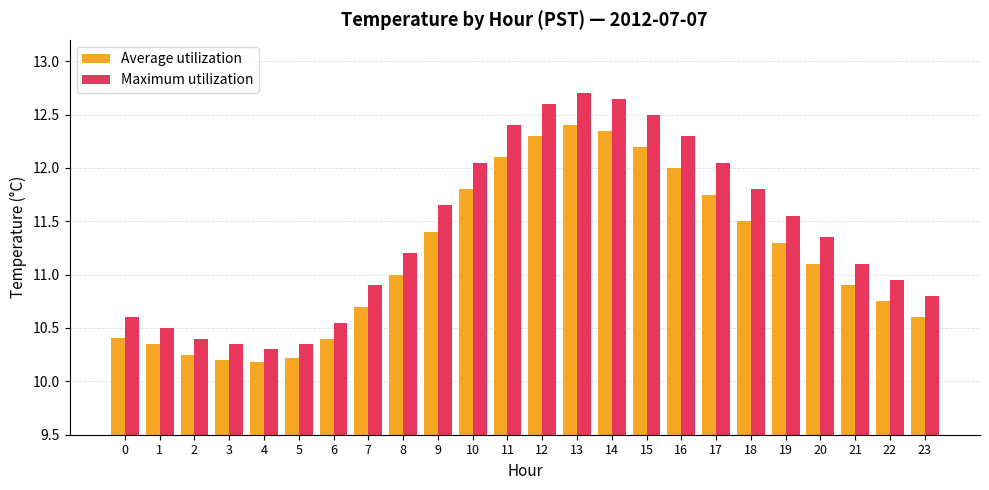

What is the sum of the Maximum utilization values at 12 and 0?

23.2